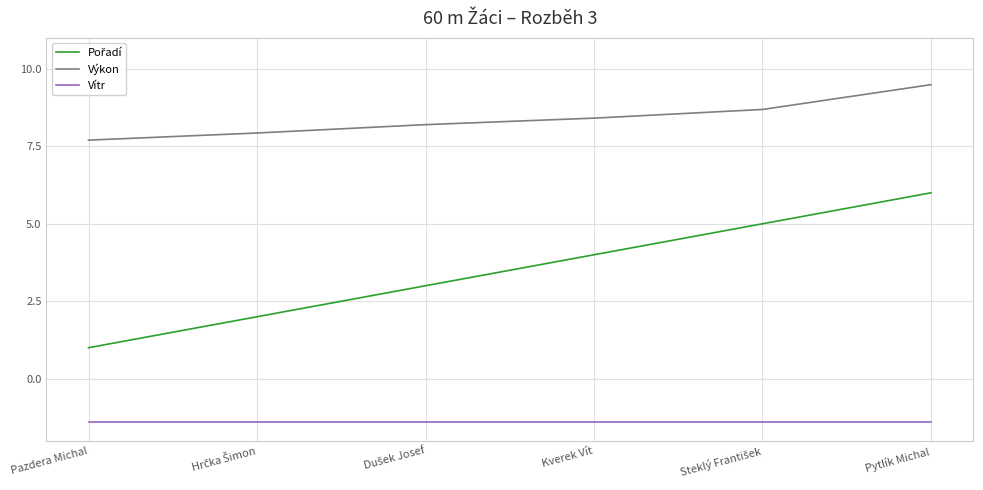

What is the smallest value displayed?

-1.4